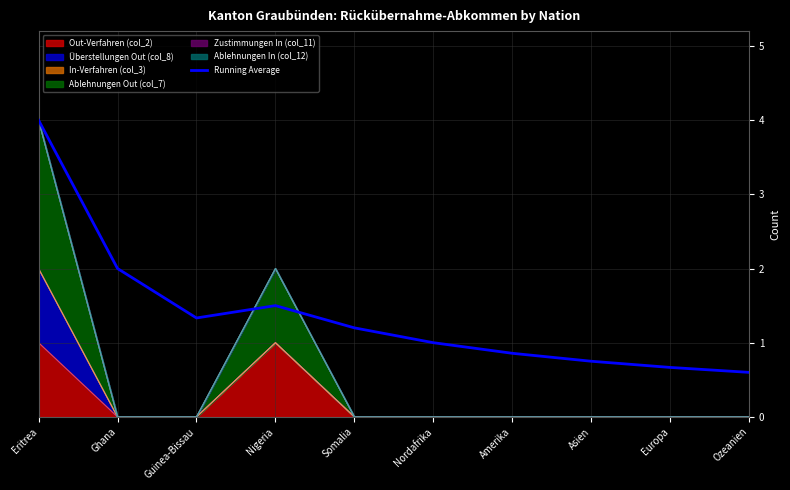

The value at Ghana is 3.0. True or false?

False